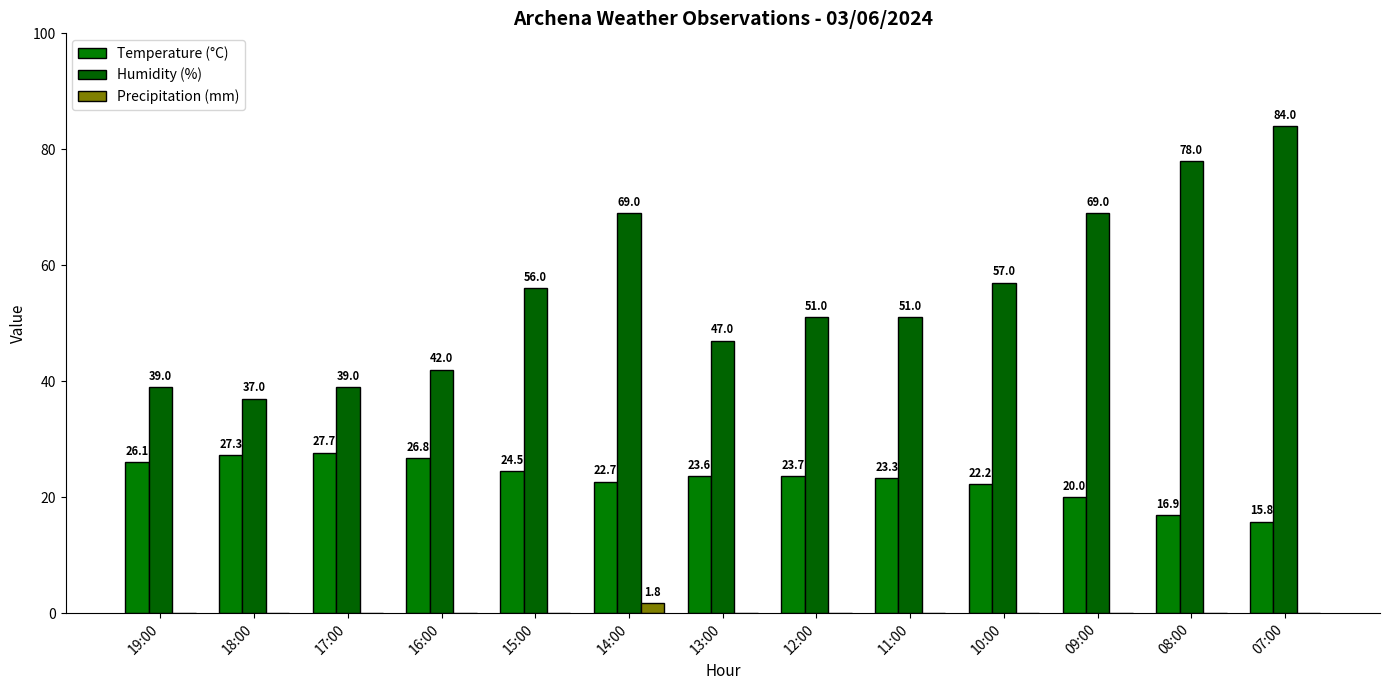

How many values in the Precipitation (mm) series exceed 0?

1